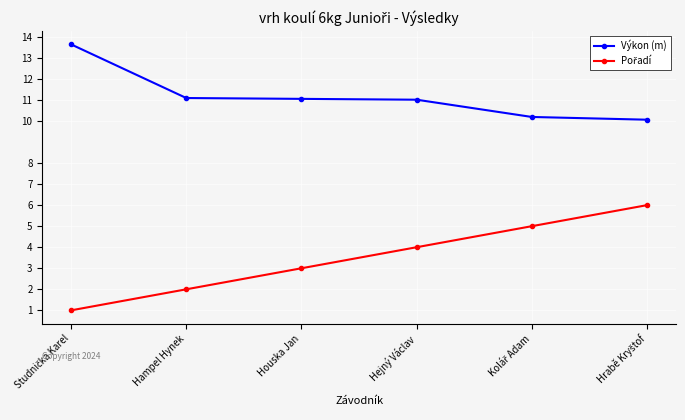

What is the maximum value shown in the chart?

13.6